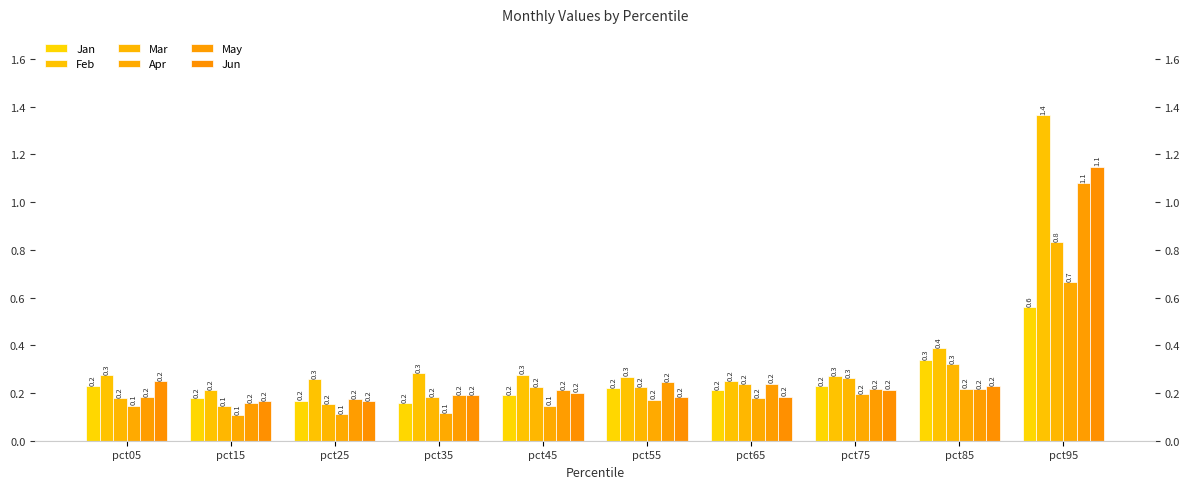

What is the difference between the Jun values at pct05 and pct35?

0.1